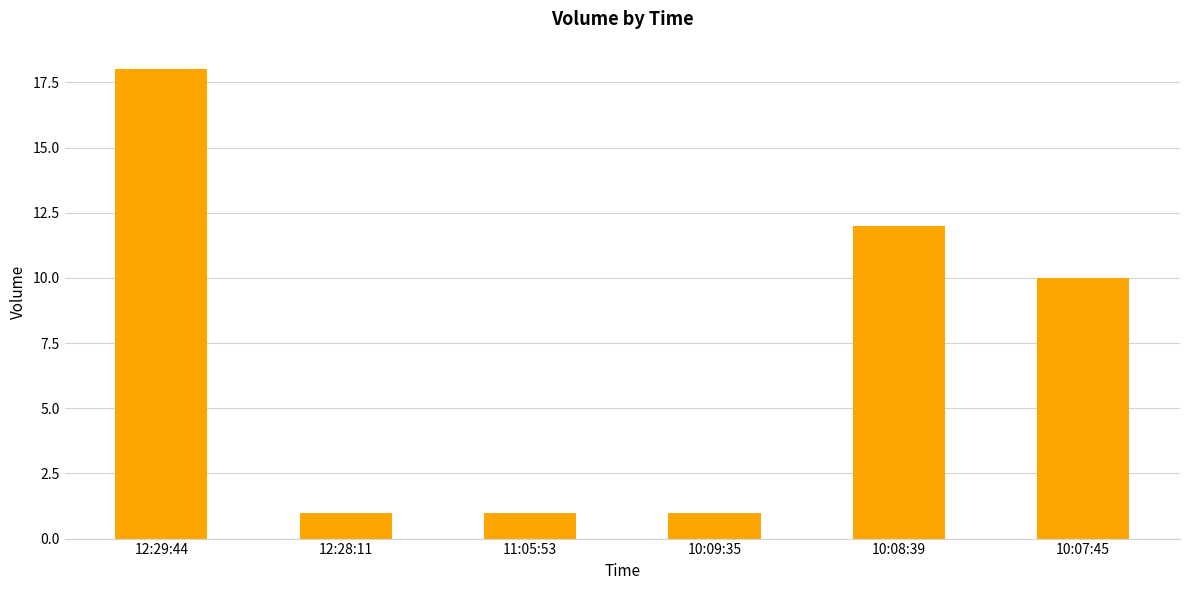

Which label corresponds to the largest value in the chart?

12:29:44